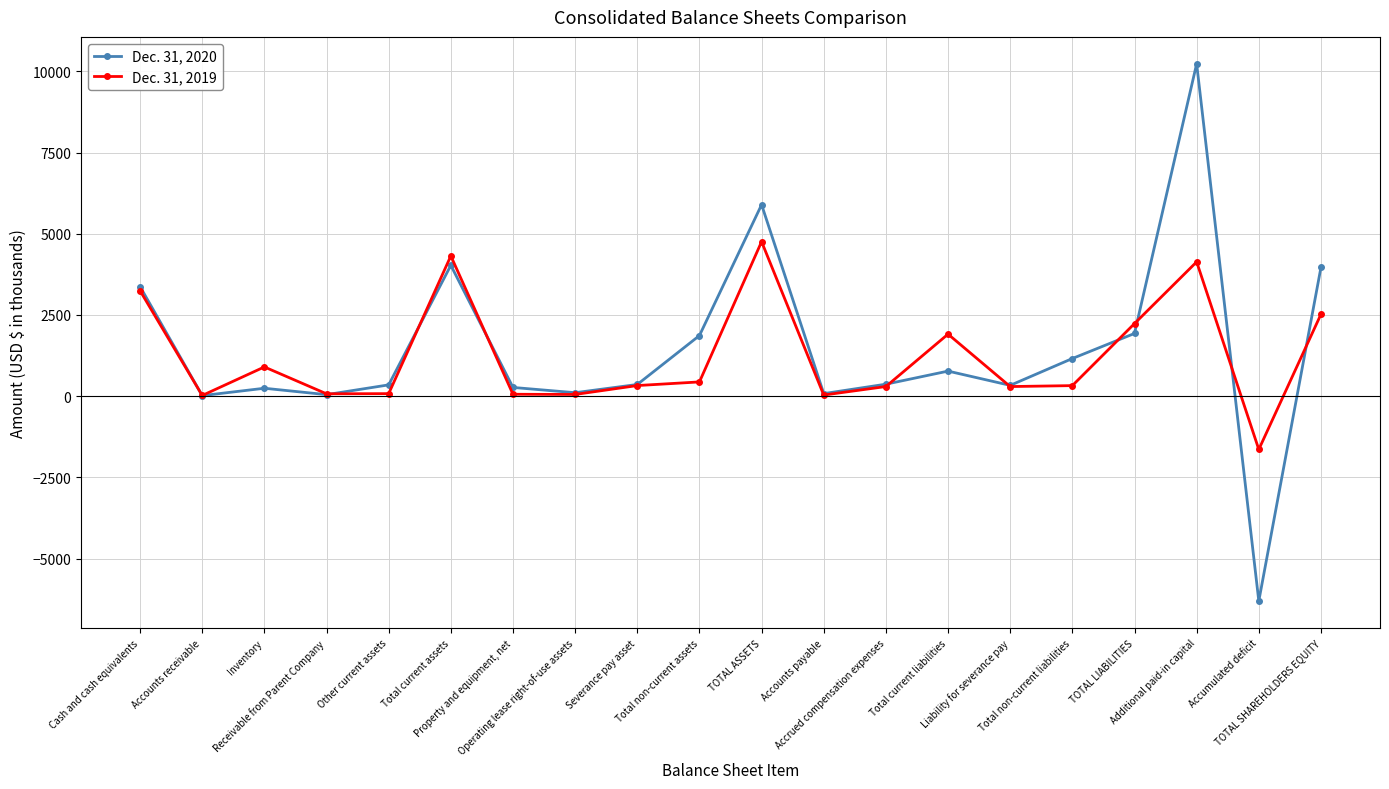

Where is Dec. 31, 2019 nearest to the value 1558?

Total current liabilities